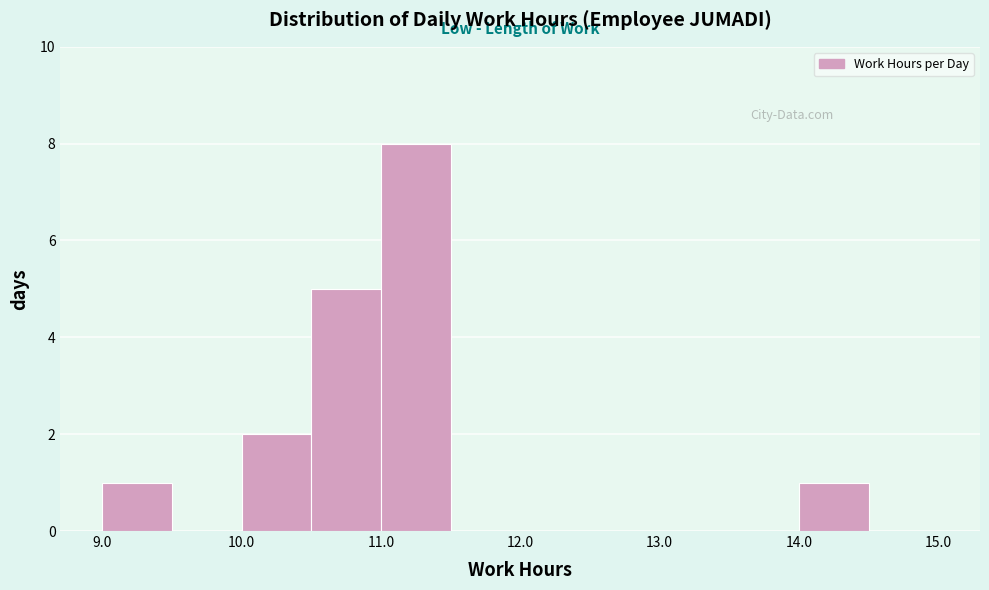

Over which range of the x-axis is the bar tallest?

11.0 to 11.5